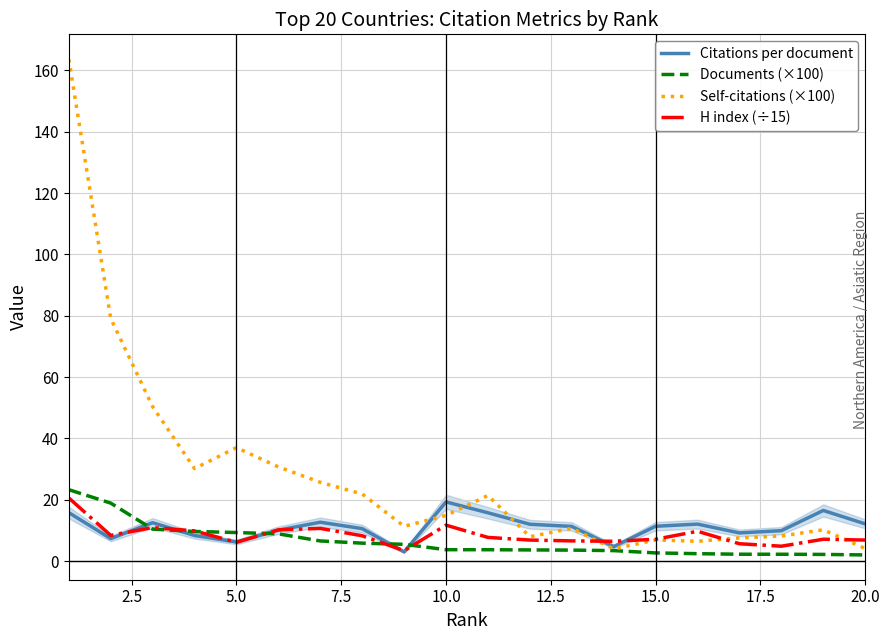

How many data points in H index (÷15) are less than 7?

8